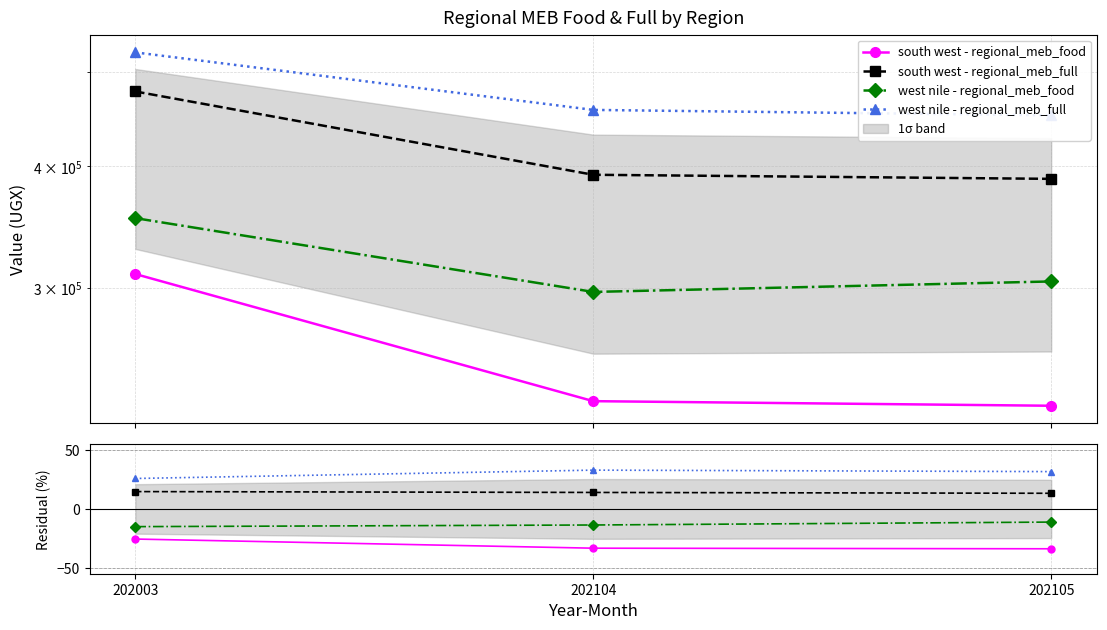

Between 202104 and 202105, which is larger?

202104